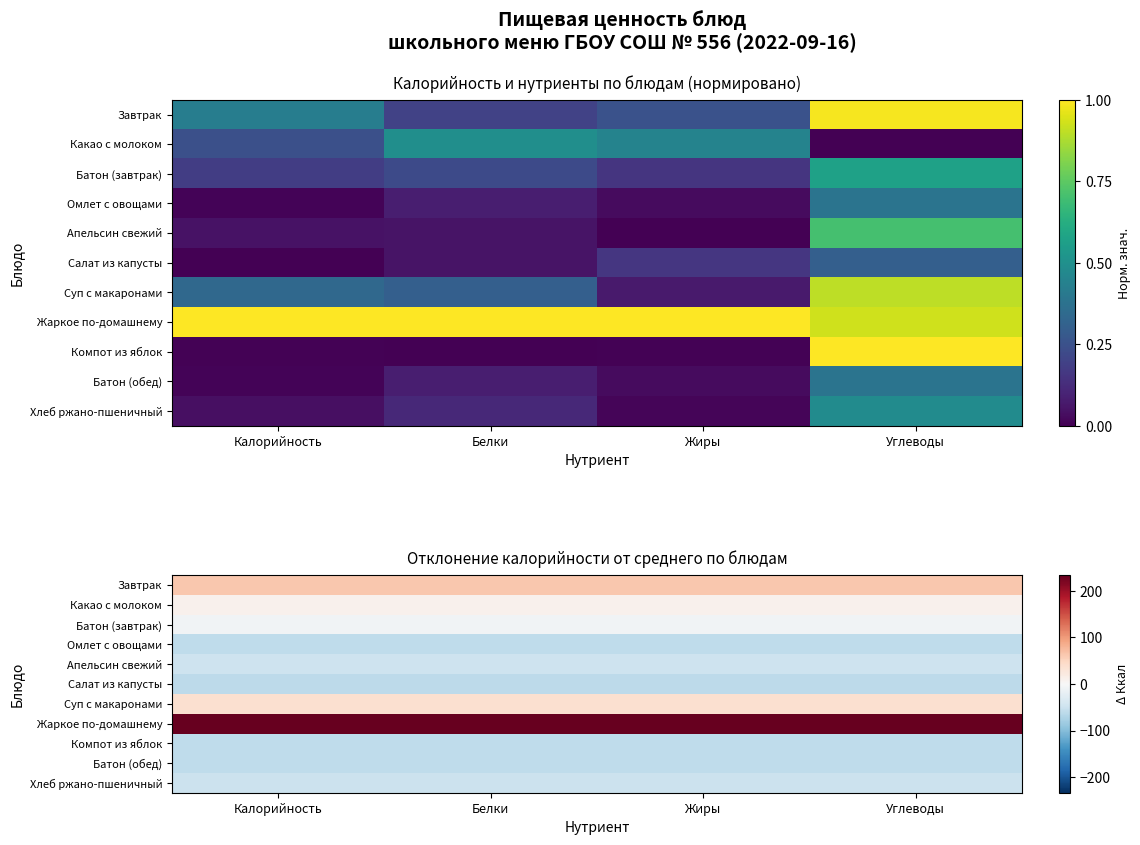

Which series has the largest total across all categories?

Жаркое по-домашнему